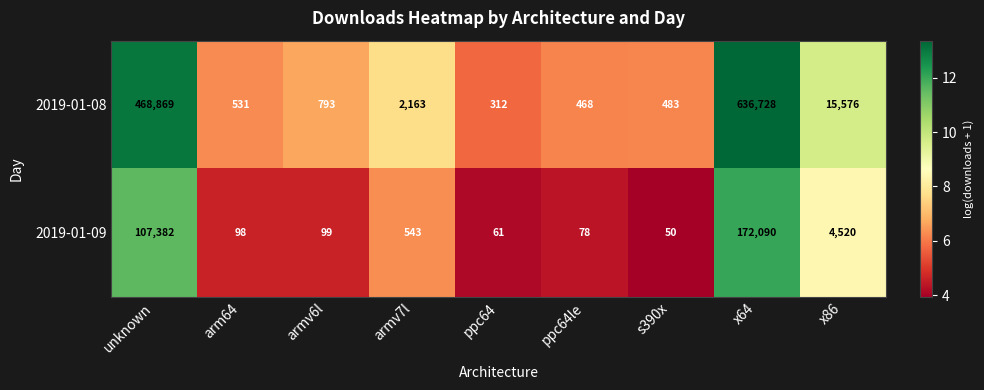

Which series has the widest spread of values?

2019-01-08